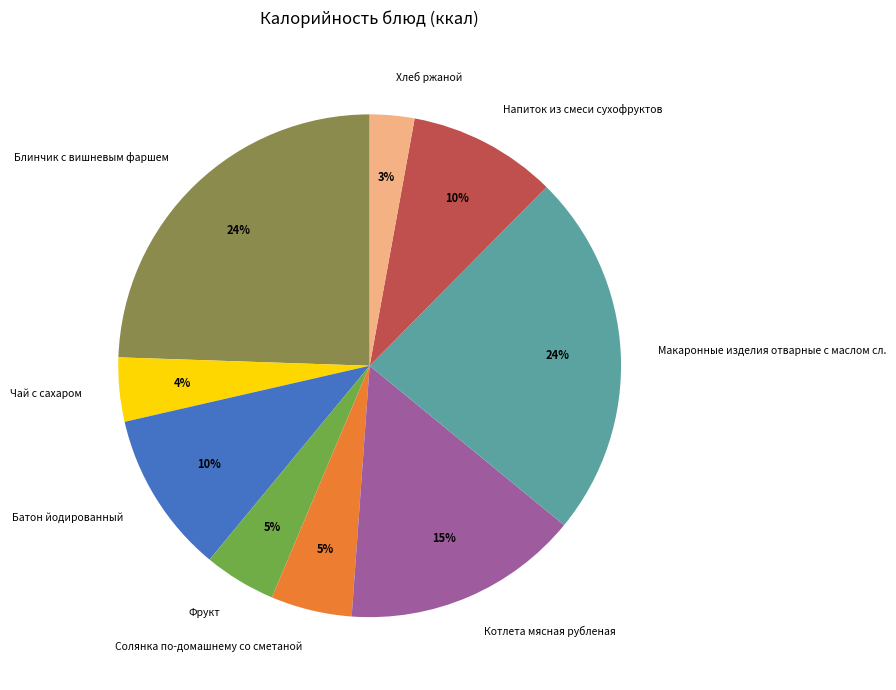

Which has a higher value, Блинчик с вишневым фаршем or Напиток из смеси сухофруктов?

Блинчик с вишневым фаршем